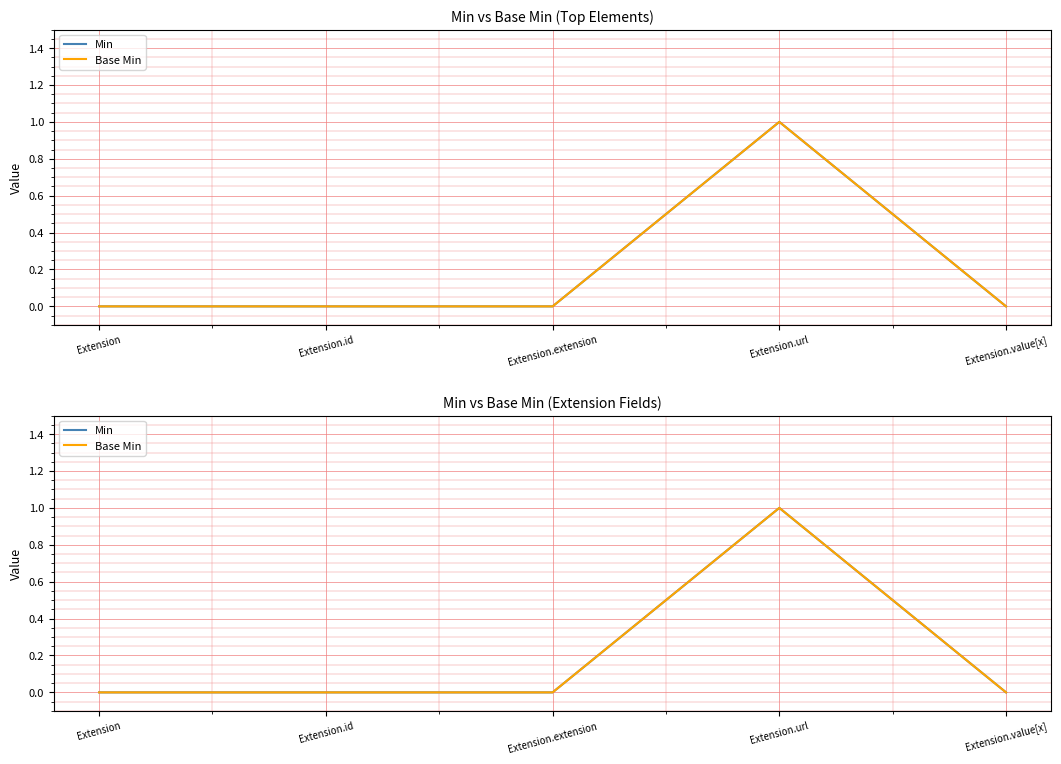

True or false: Base Min and Min cross at least once.

False